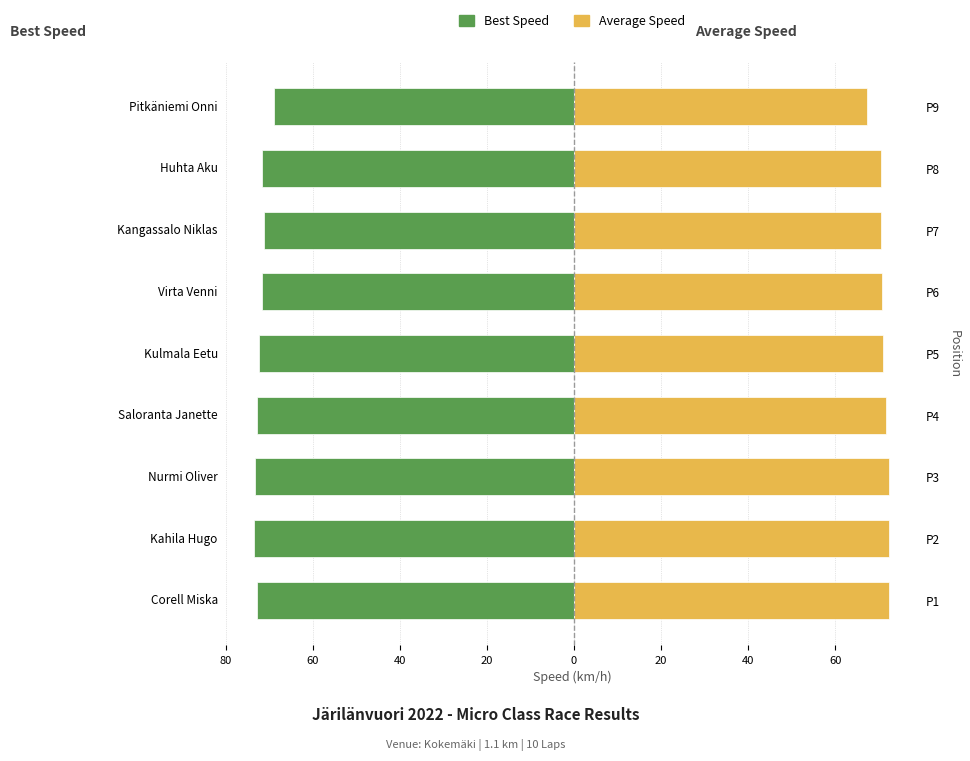

At how many categories does at least one series exceed -54?

9